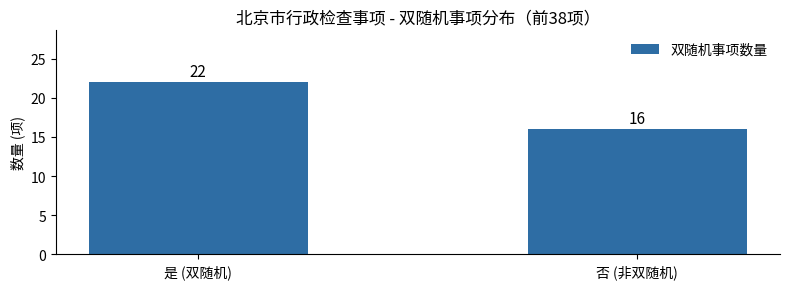

How many categories are shown in the chart?

2